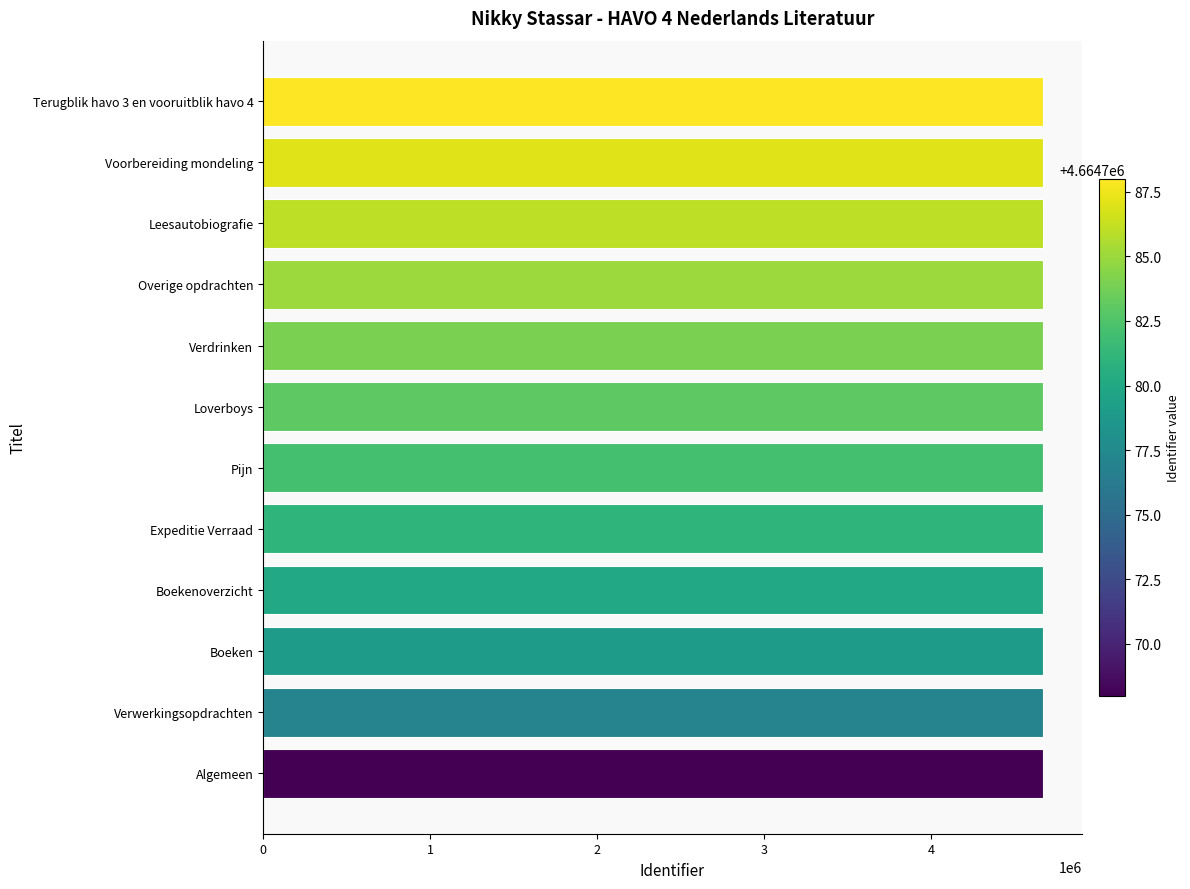

Approximately how many times larger is the value at Boekenoverzicht compared to Algemeen?

1.0